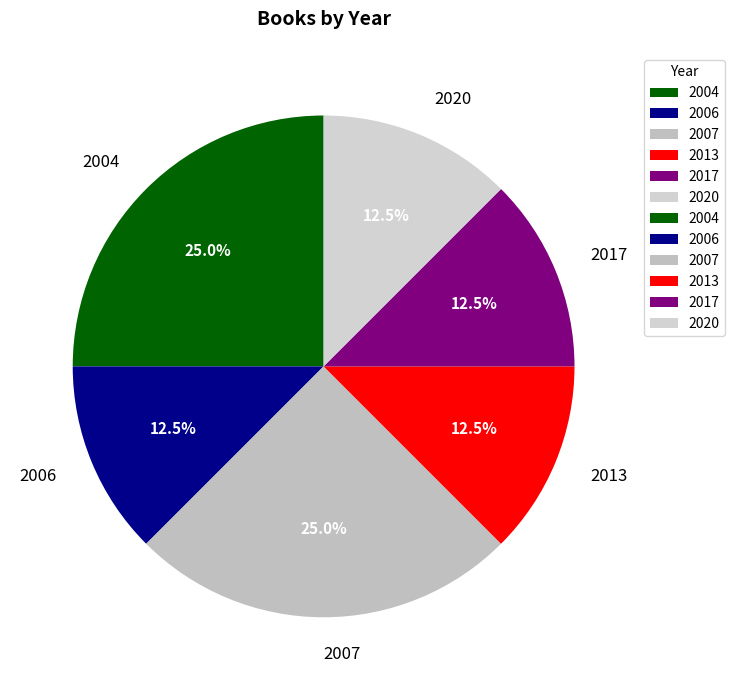

Does 2006 represent more than half of the total?

No